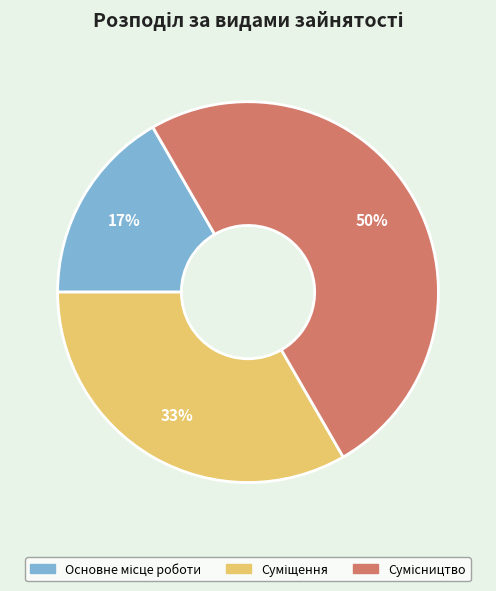

Is it true that Сумісництво is 65% of the pie?

False